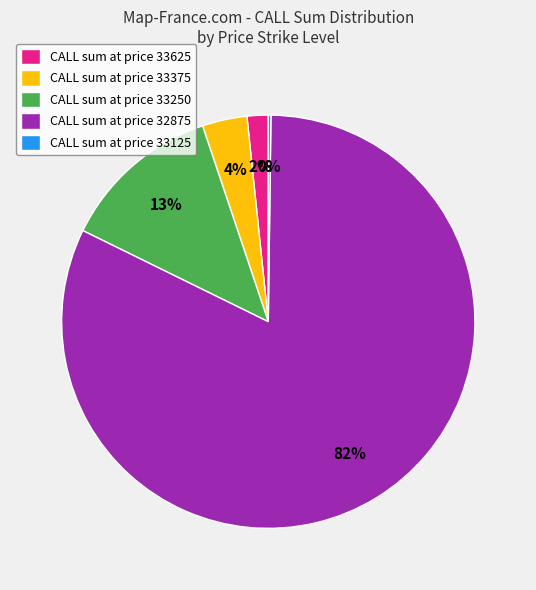

What is the largest slice in the pie chart?

CALL sum at price 32875